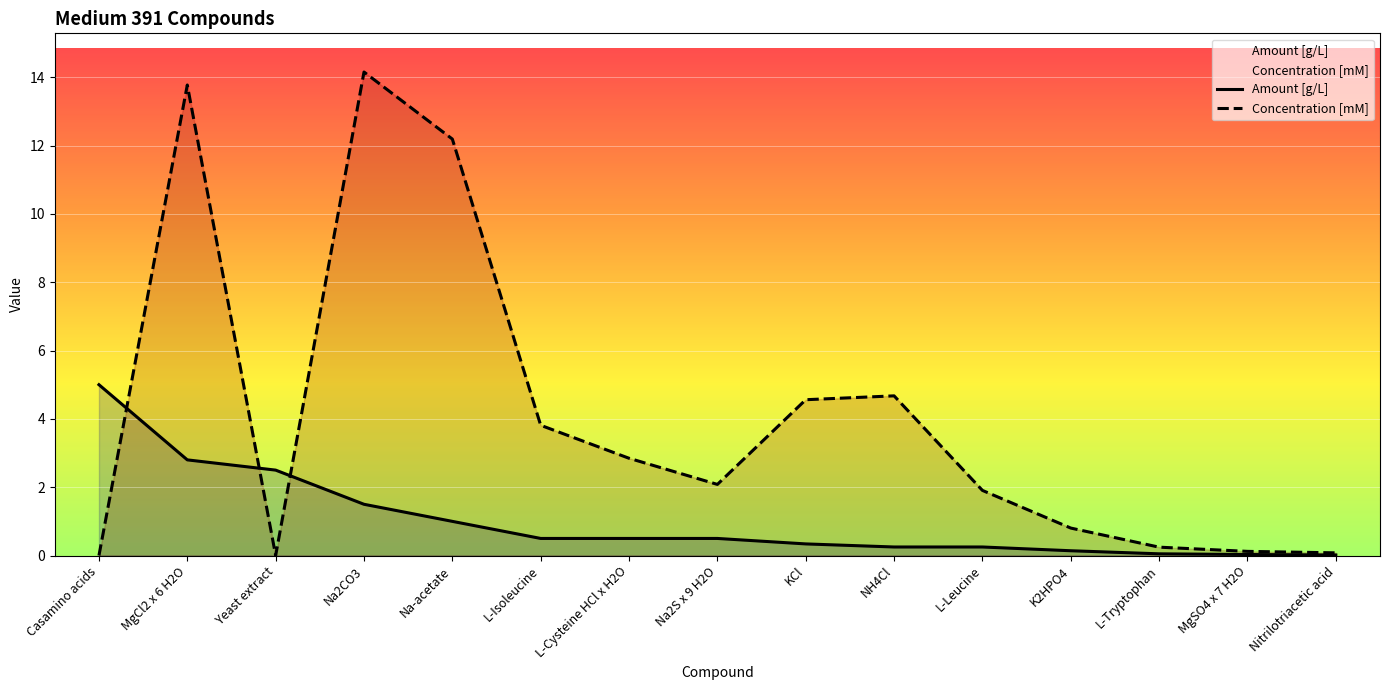

At which label does Amount [g/L] reach its peak?

Casamino acids